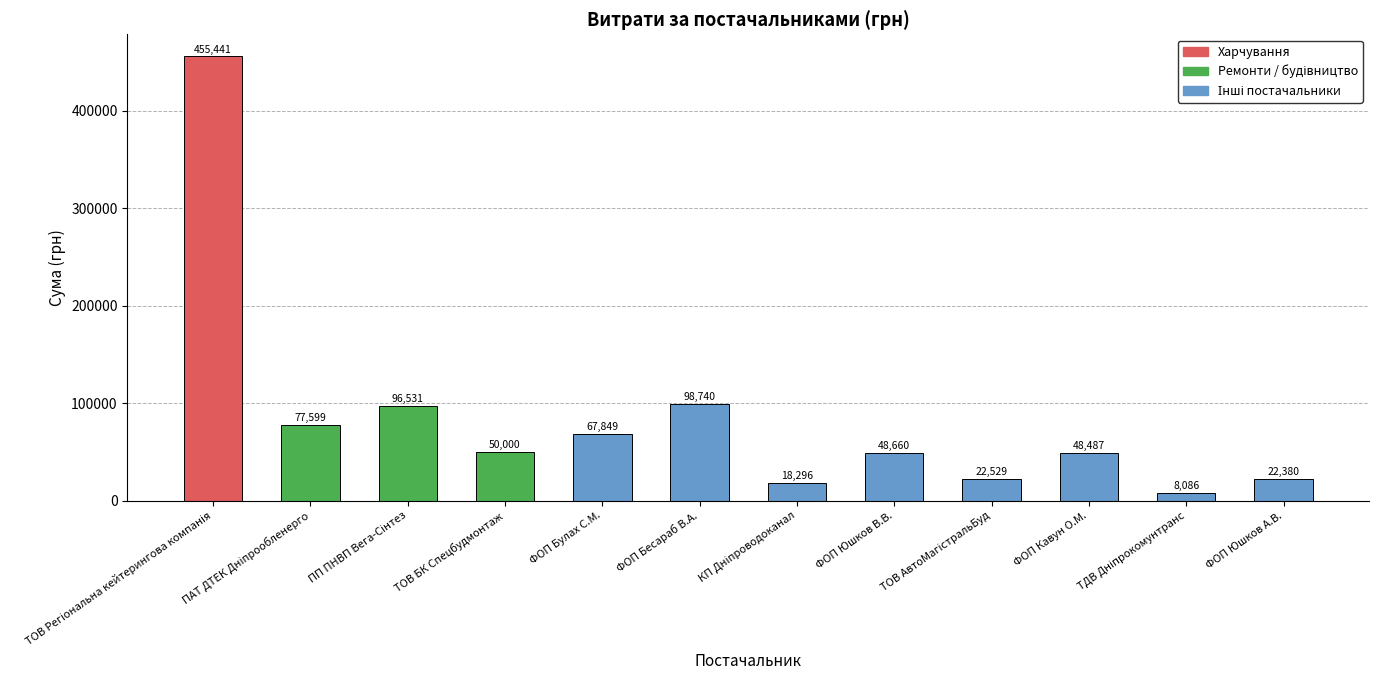

What is the sum of the values at ТОВ БК Спецбудмонтаж and ФОП Юшков В.В.?

98660.0